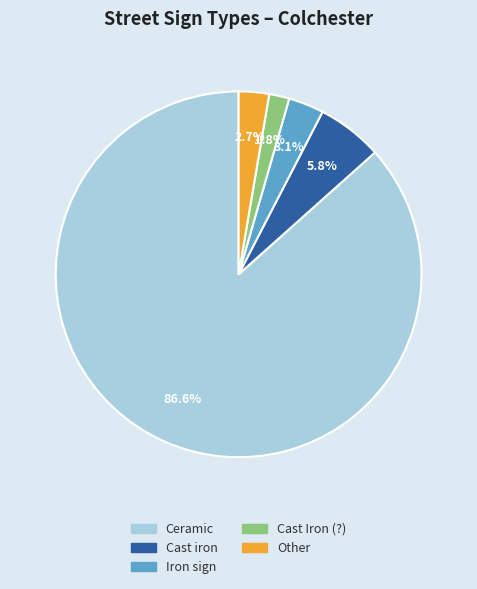

Is Ceramic the majority of the pie?

Yes